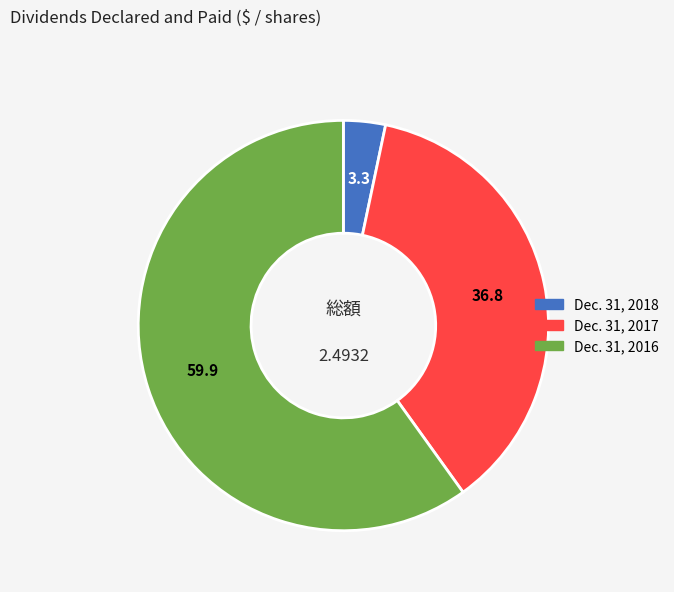

True or false: Dec. 31, 2017 accounts for 37% of the total.

True